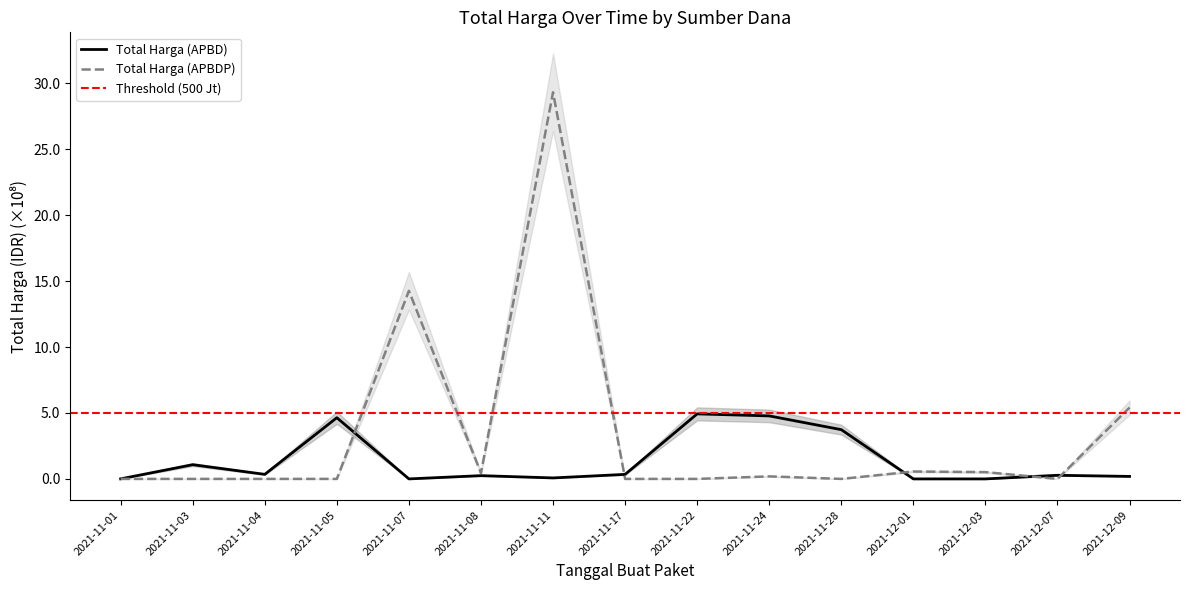

What is the total value across all series at 2021-12-07?

0.3